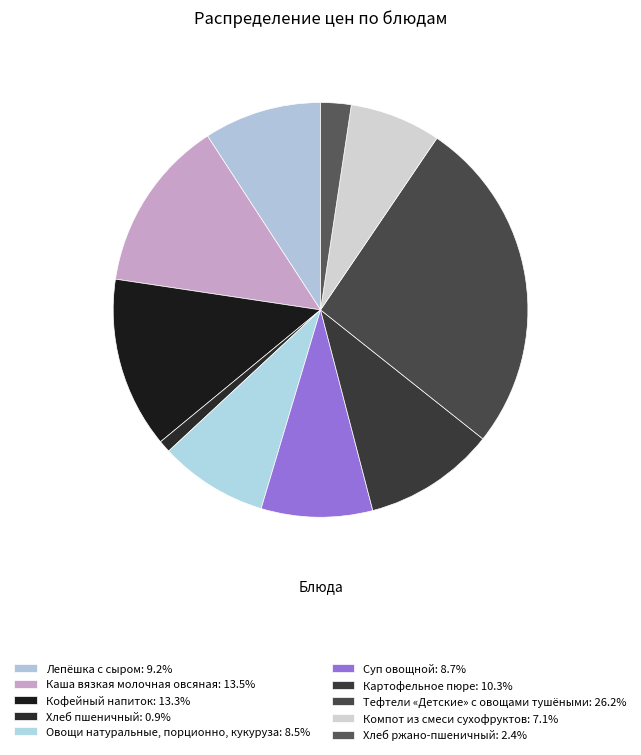

To the nearest percent, what is the difference between the largest and smallest slice percentages?

25%